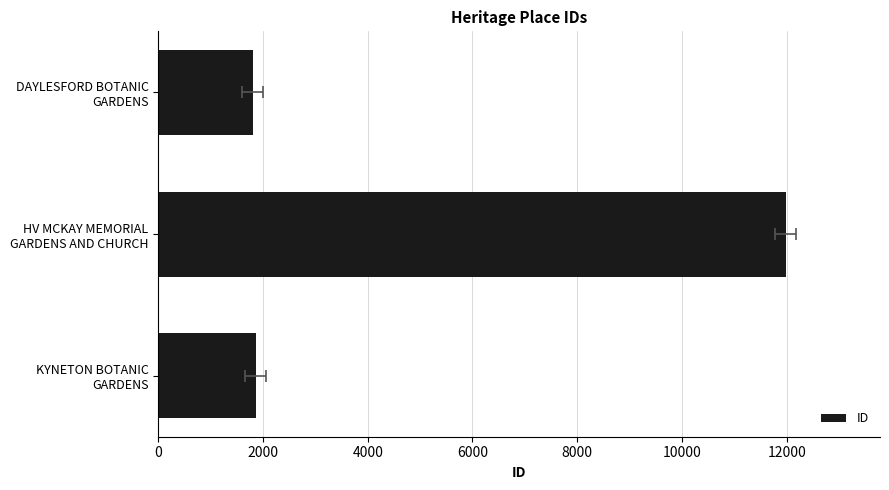

What is the average value?

5216